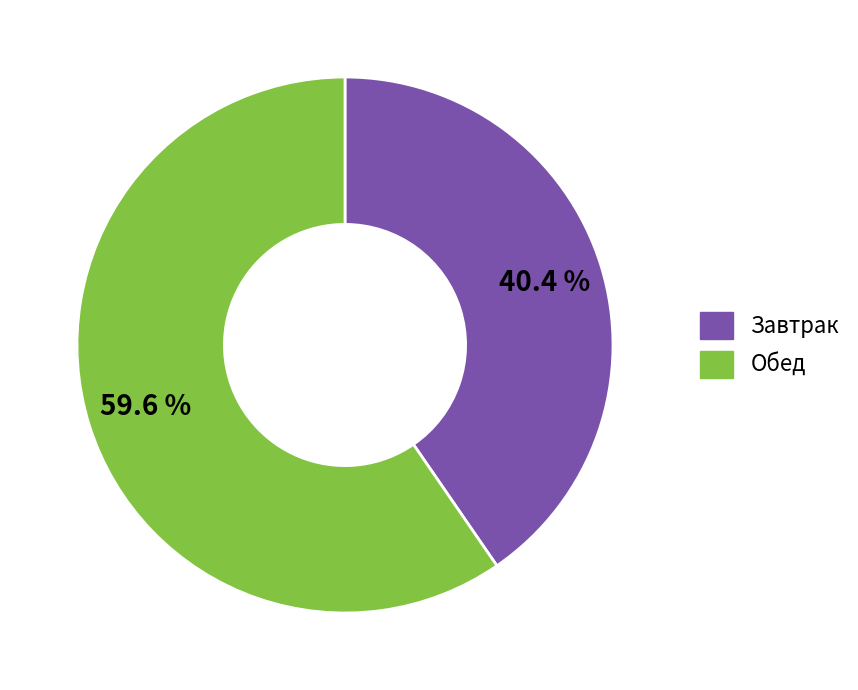

To the nearest percent, what percentage of the pie is Обед?

60%